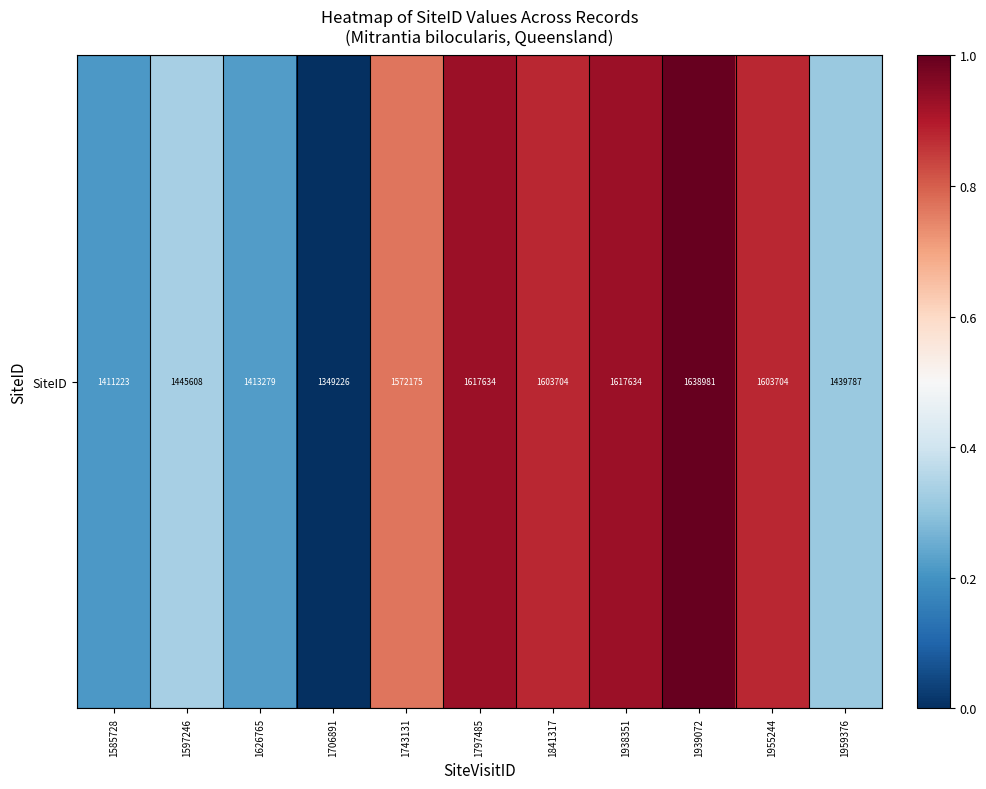

What is the sum of the values at 1841317 and 1939072?

1.9